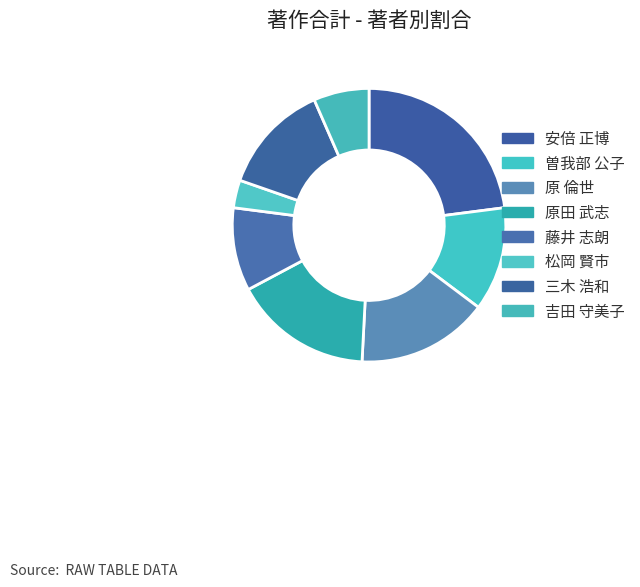

Which slice is the smallest?

松岡 賢市